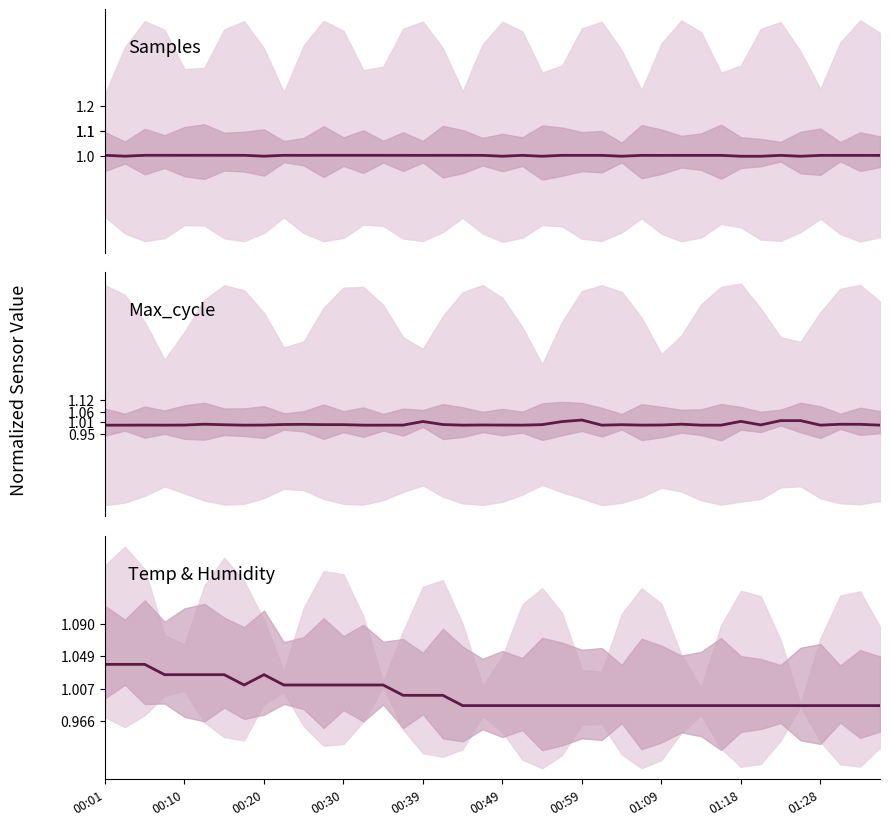

What is the average value of the Max_cycle series?

1.0